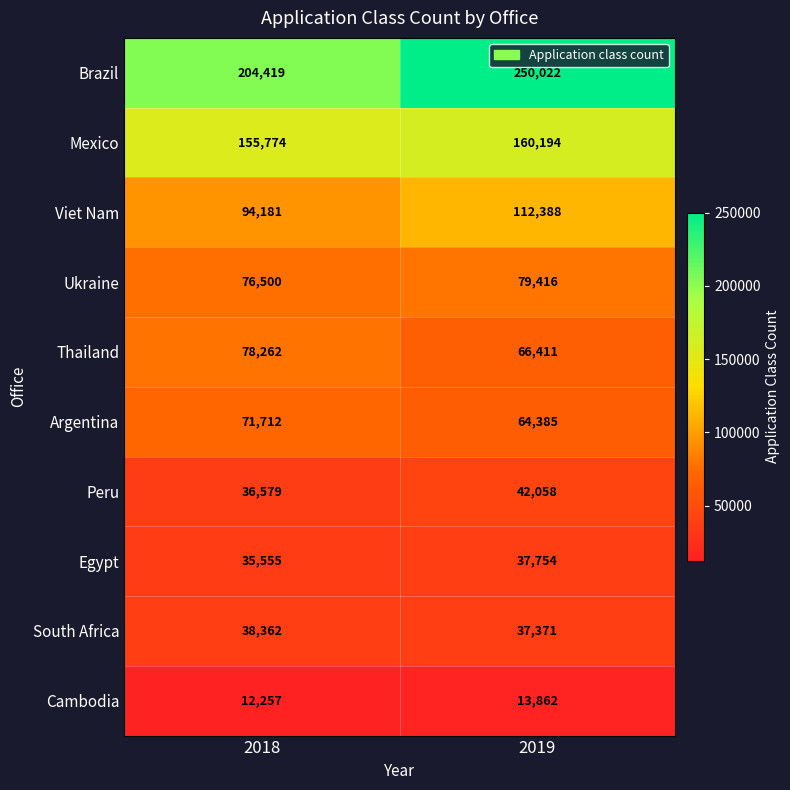

Rank the series at 2019 from lowest to highest value.

Cambodia, South Africa, Egypt, Peru, Argentina, Thailand, Ukraine, Viet Nam, Mexico, Brazil